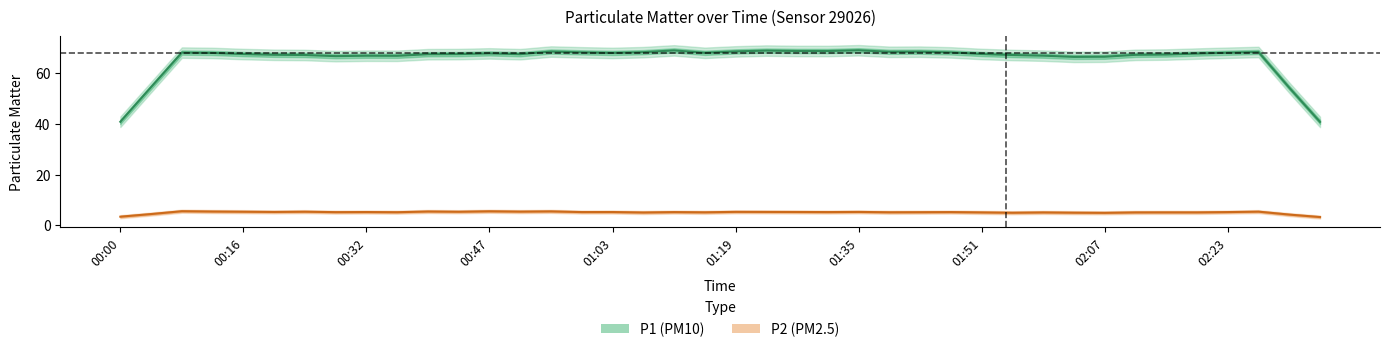

At how many categories does at least one series exceed 61?

40